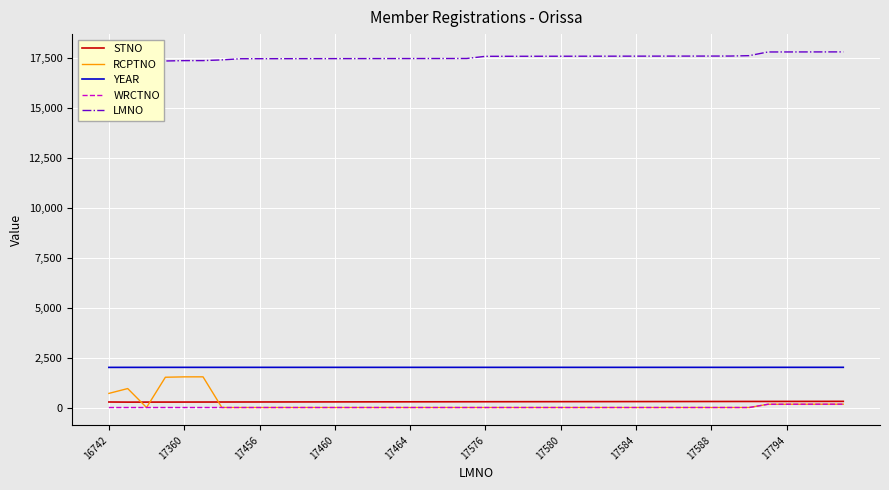

What is the maximum value for RCPTNO?

1535